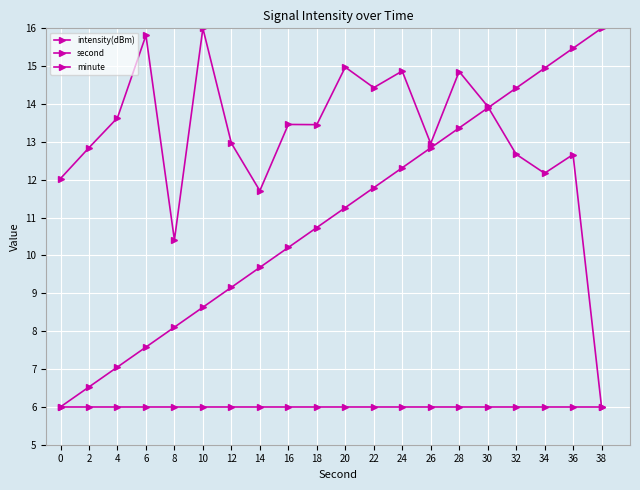

Rank the series at 10 from highest to lowest value.

intensity(dBm), second, minute